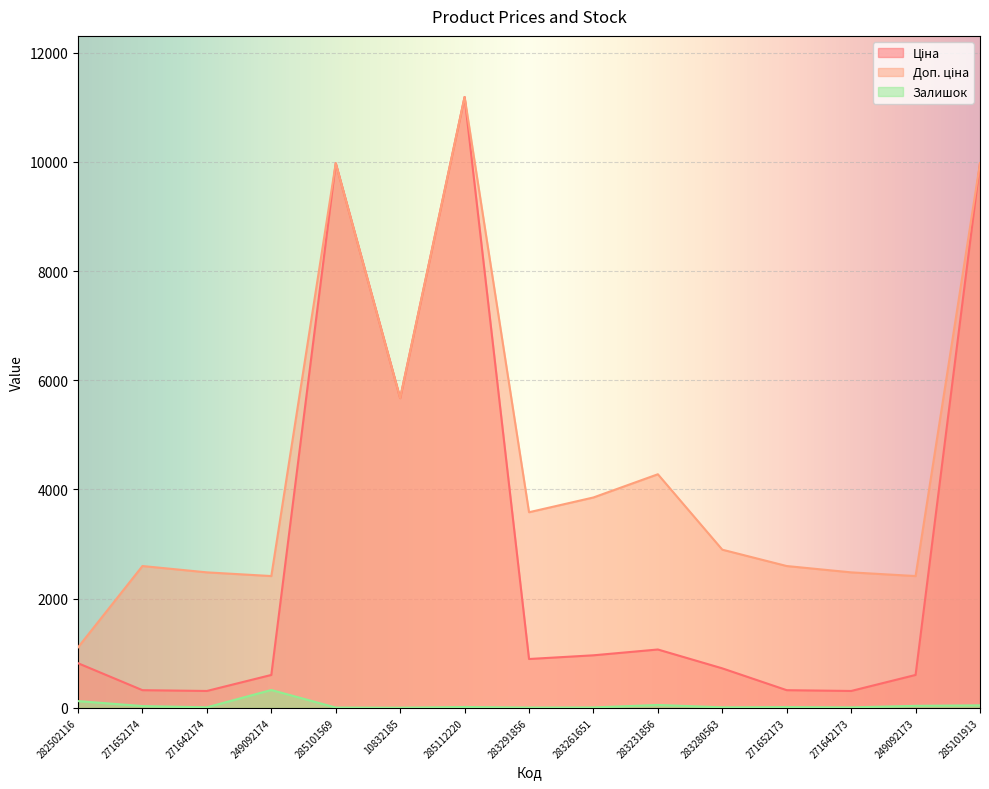

Which category has the highest value across all series?

285112220